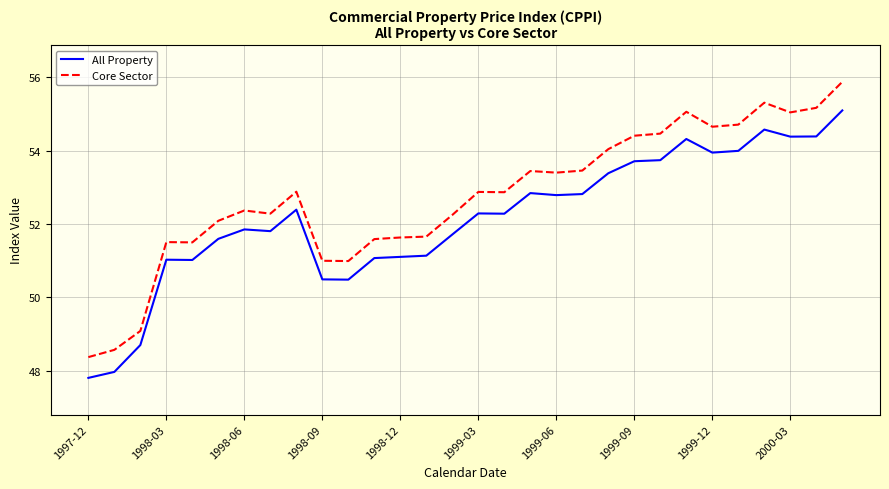

True or false: Core Sector and All Property cross at least once.

False